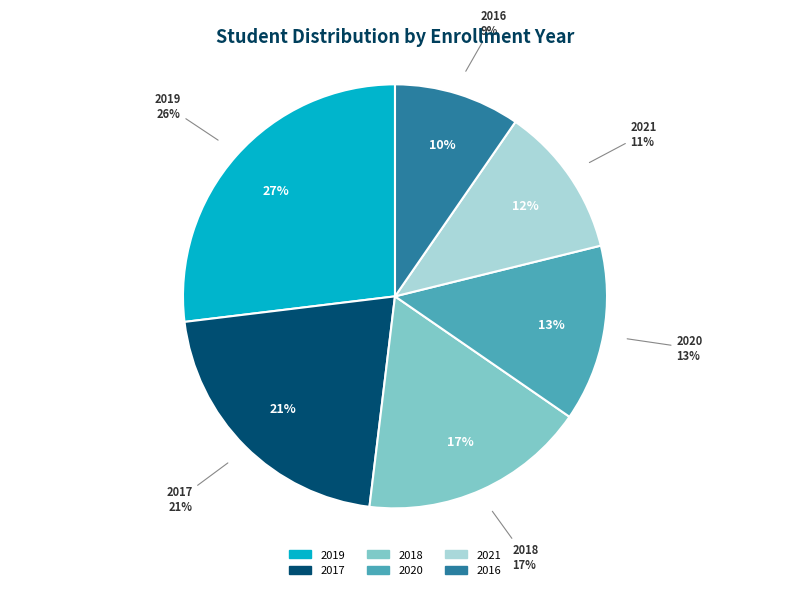

Which slice is the smallest?

2016